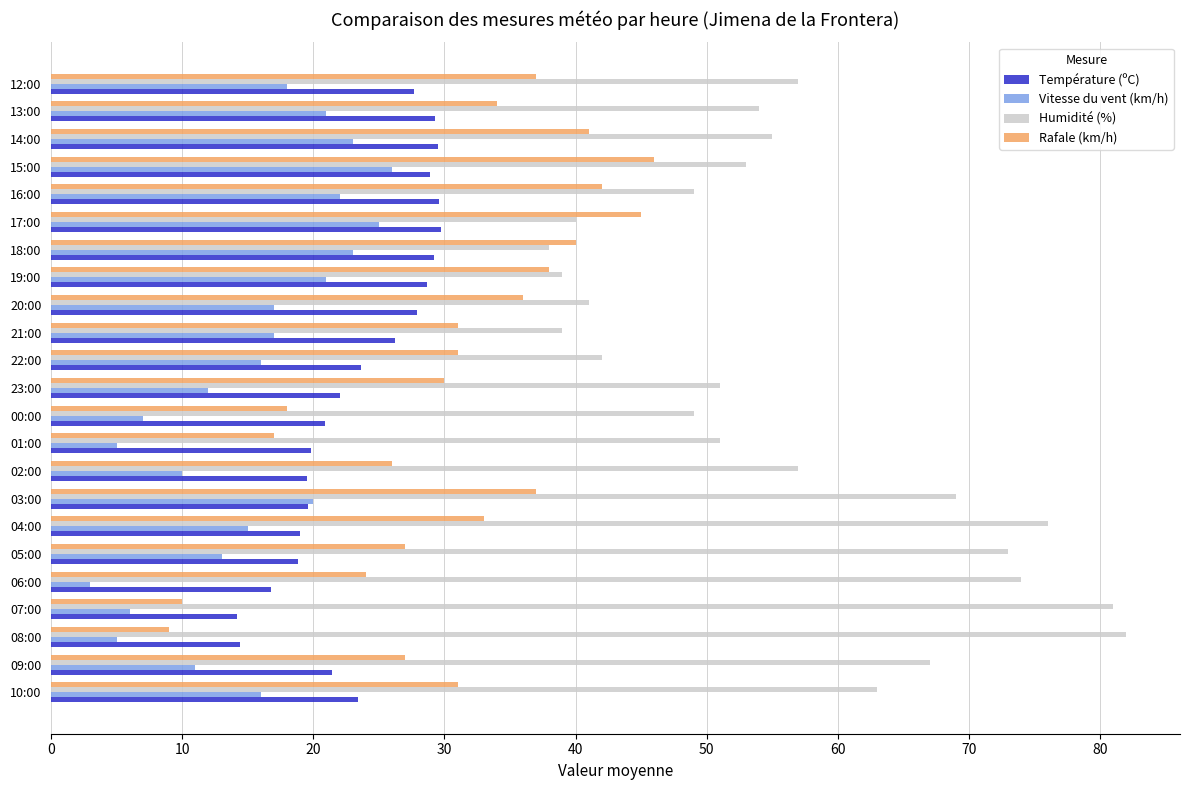

What is the total value across all series at 12:00?

139.7